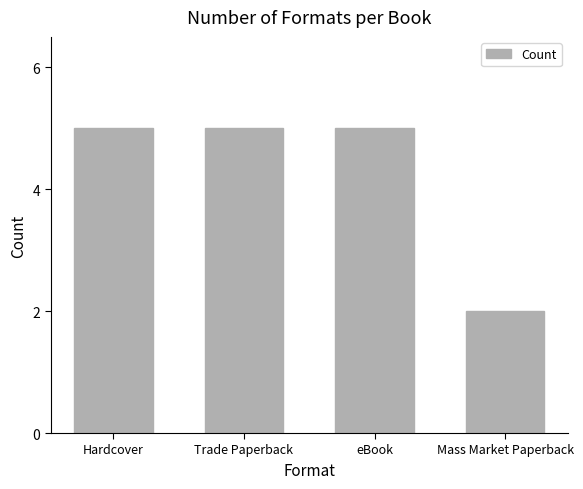

True or false: the data shows 3 at Trade Paperback.

False